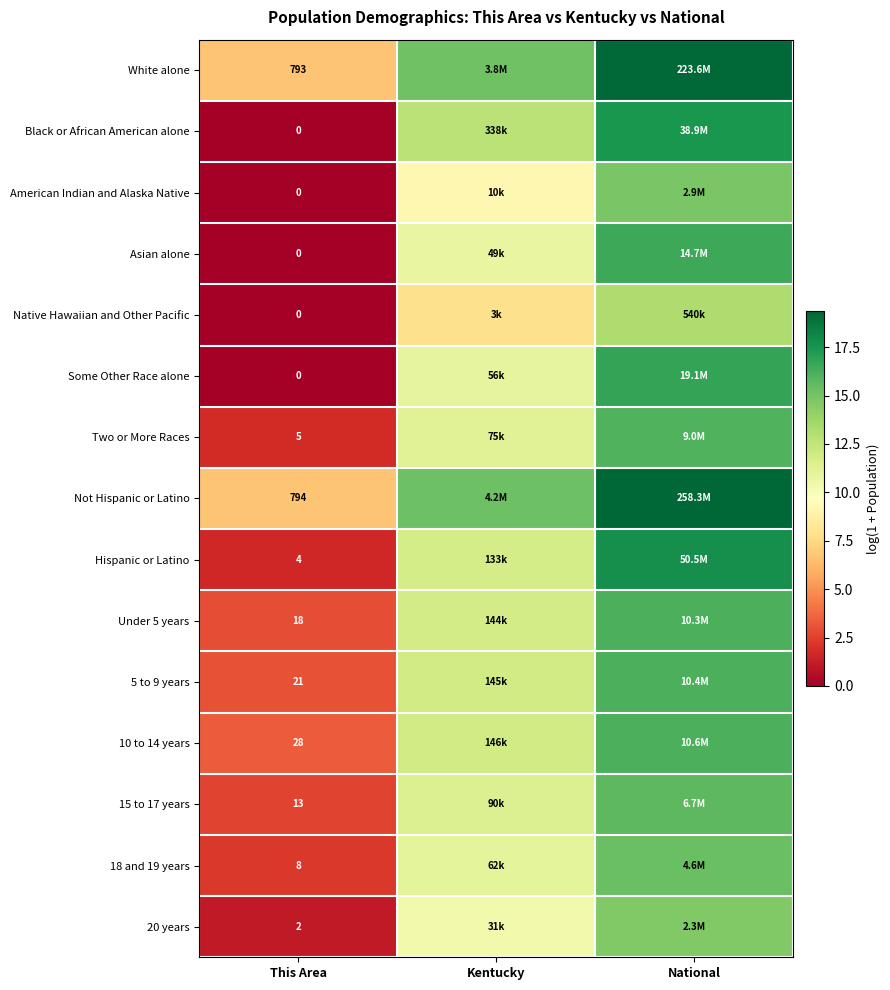

What is the difference between the highest and lowest values at Kentucky?

7.4